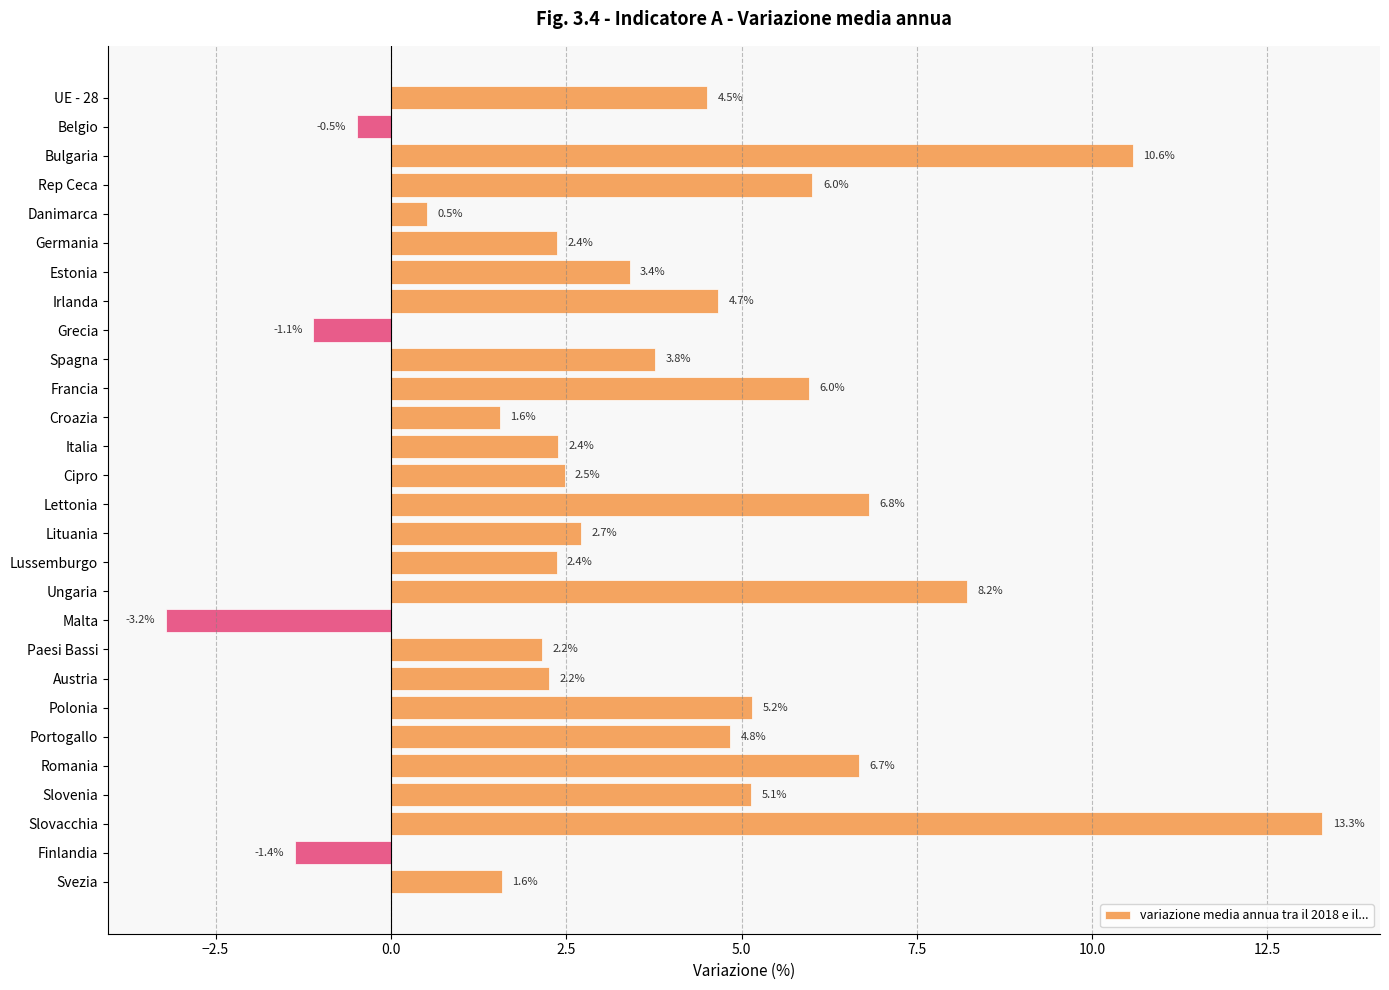

What is the minimum value shown in the chart?

-3.2